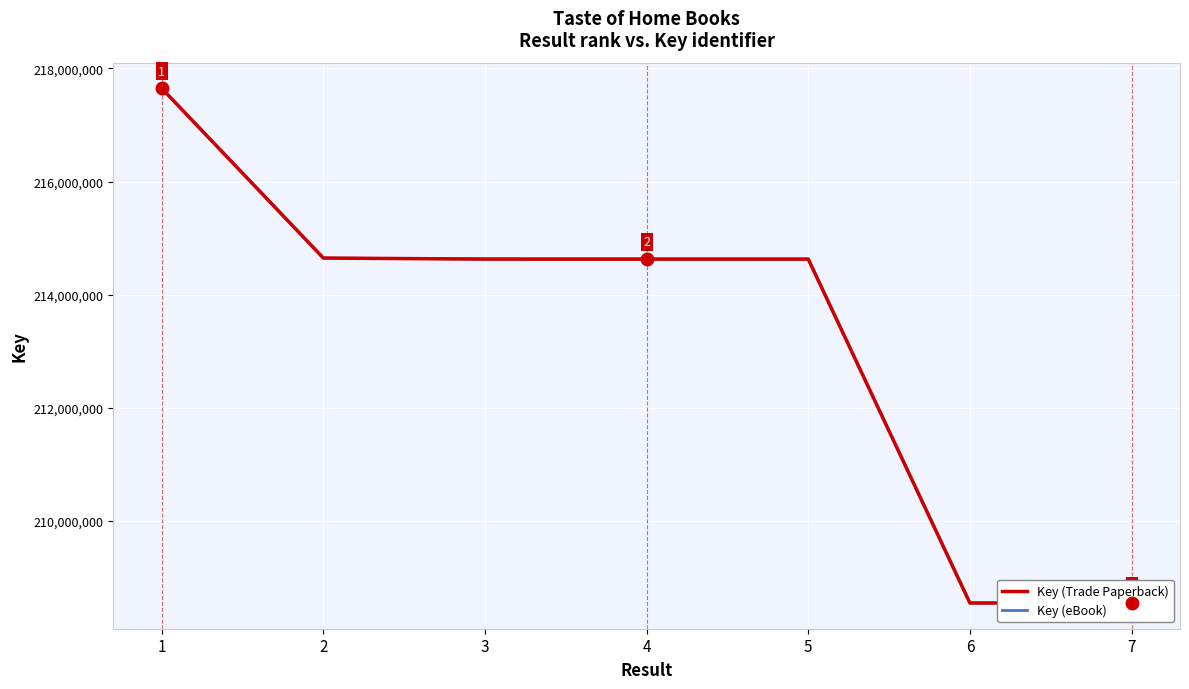

True or false: Key (eBook) has more than 0 interior local peaks.

False